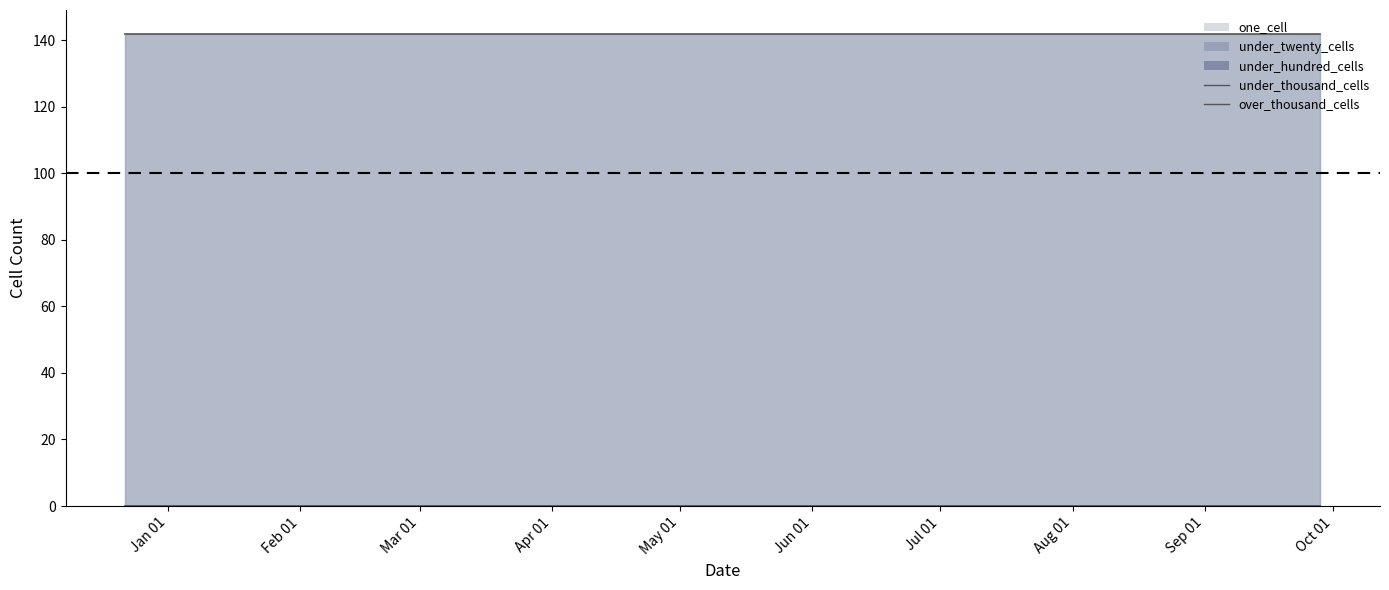

What is the sum of the one_cell values at 2017-12-22 and 2018-09-28?

284